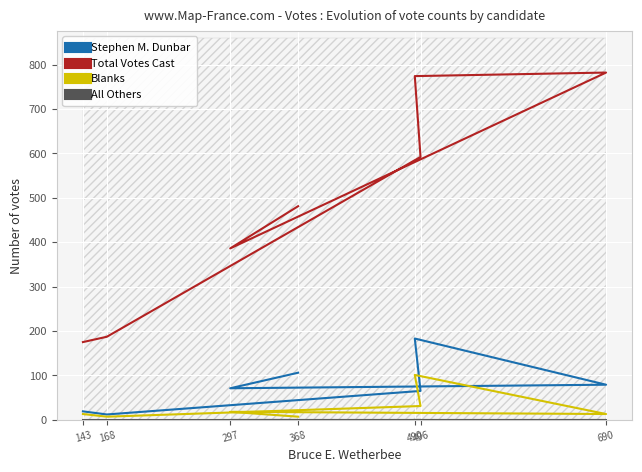

How many categories are shown in the chart?

7